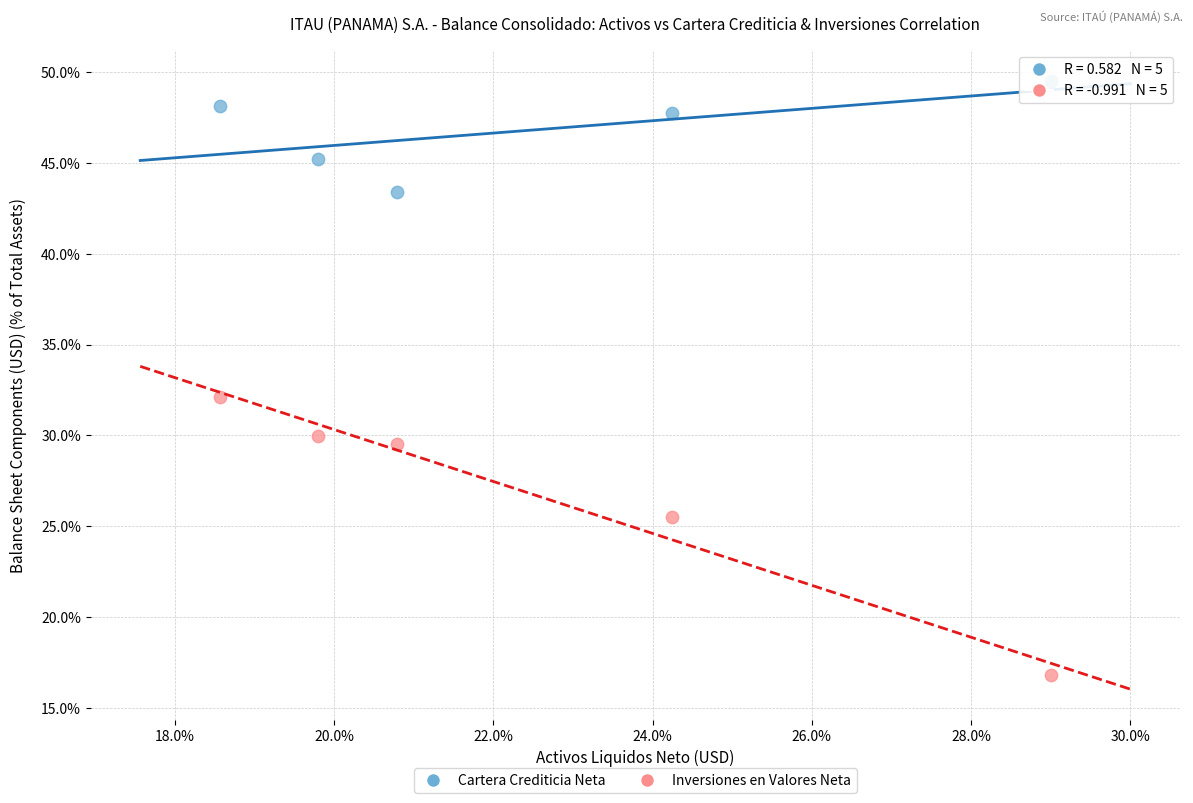

Which series reaches the maximum Y coordinate?

Cartera Crediticia Neta